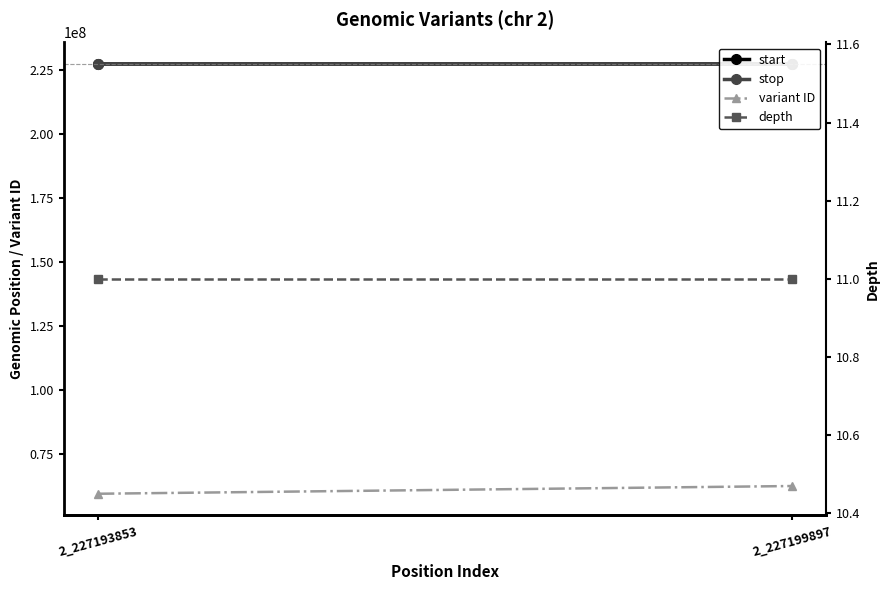

Read the depth value at 2_227199897.

11